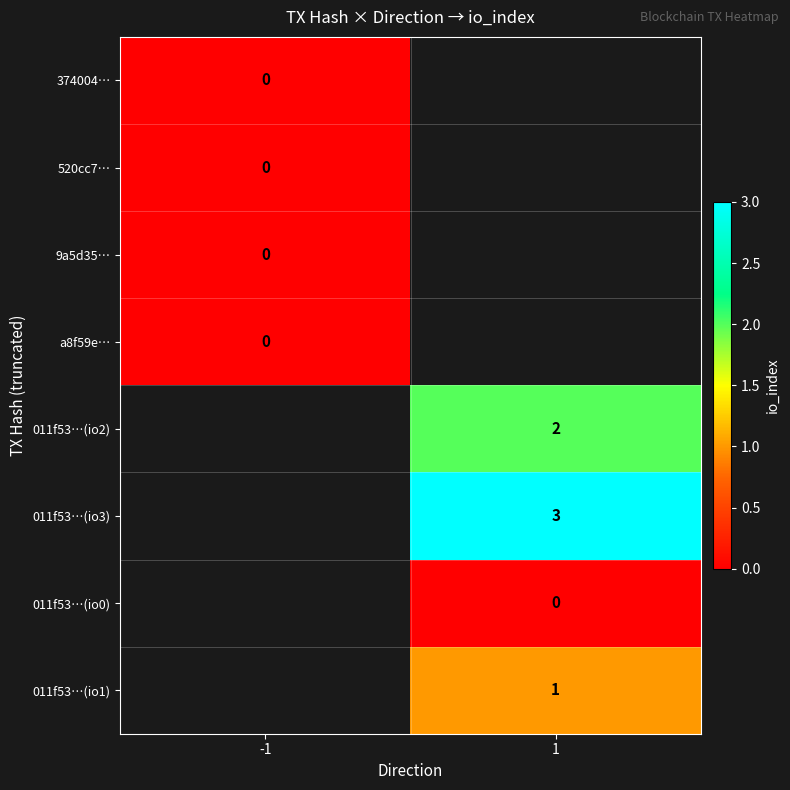

Which category has the highest value across all series?

1